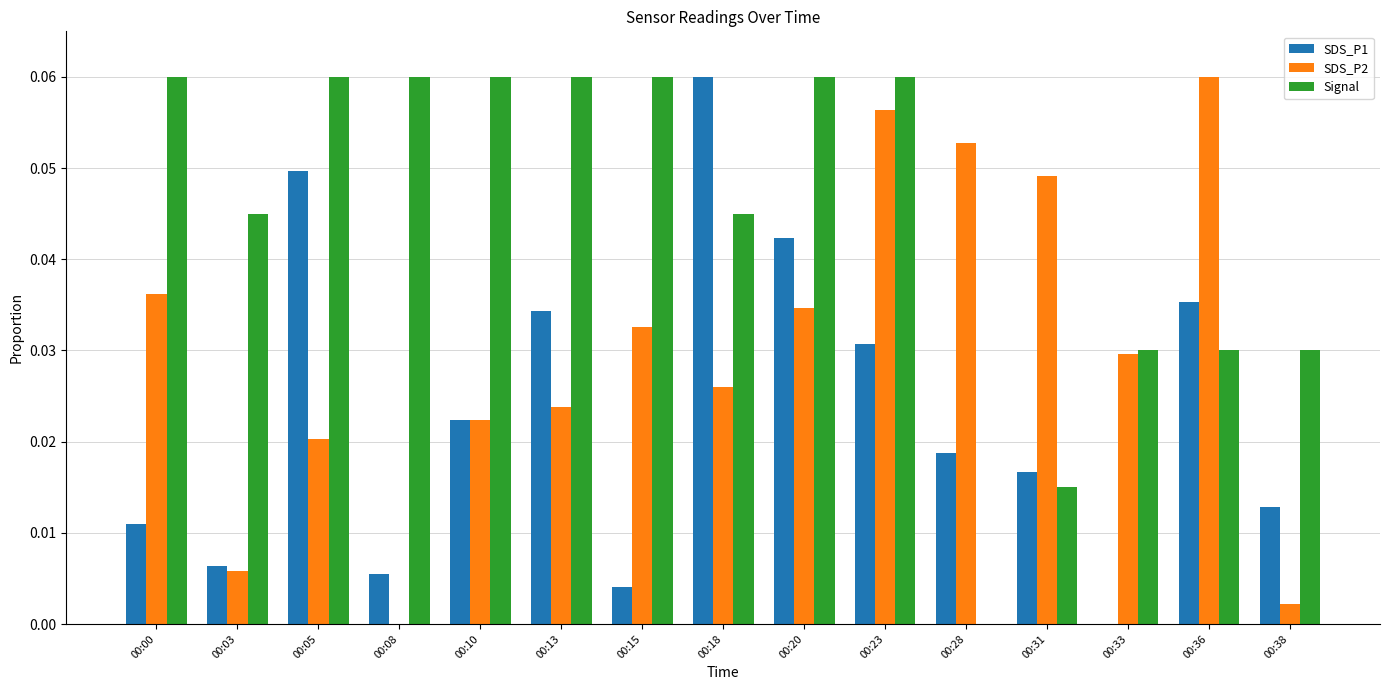

Which series changed the most between 00:18 and 00:28?

Signal